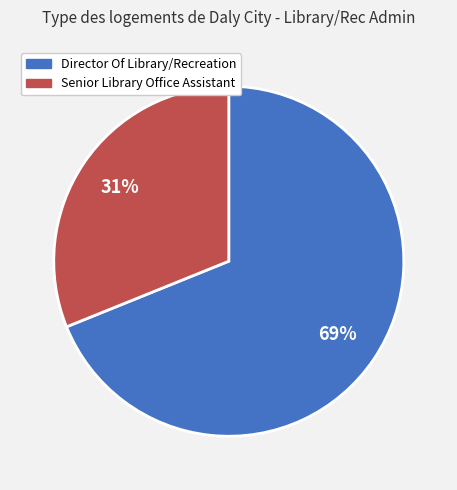

Count the number of slices in the pie.

2